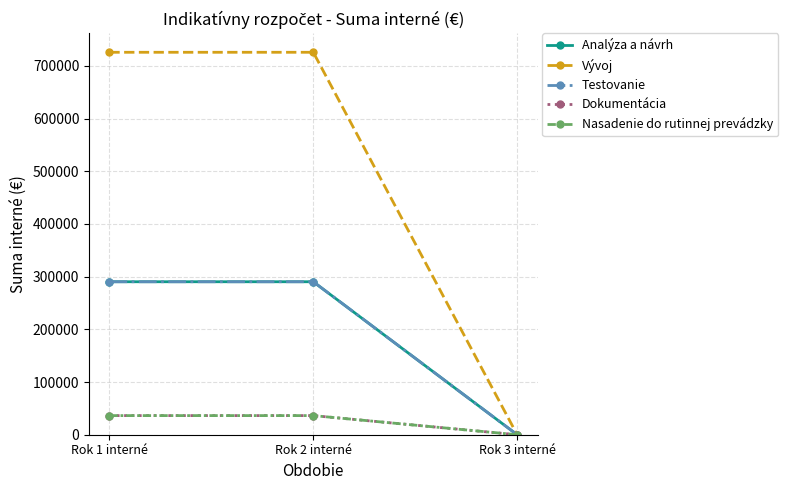

Does the chart display data point markers on the line(s)?

Yes